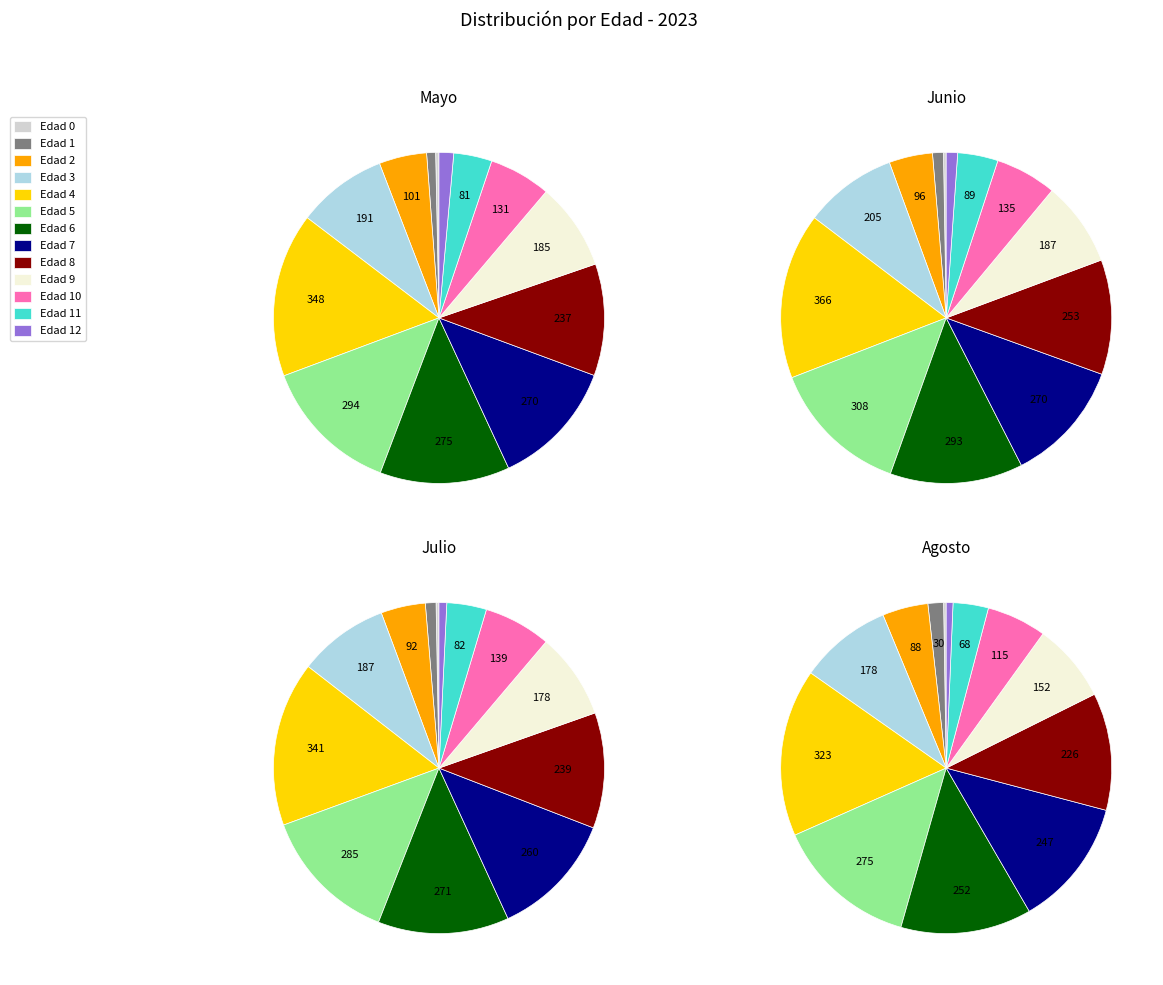

Rank the categories by Julio value from highest to lowest.

Edad 4, Edad 5, Edad 6, Edad 7, Edad 8, Edad 3, Edad 9, Edad 10, Edad 2, Edad 11, Edad 1, Edad 12, Edad 0